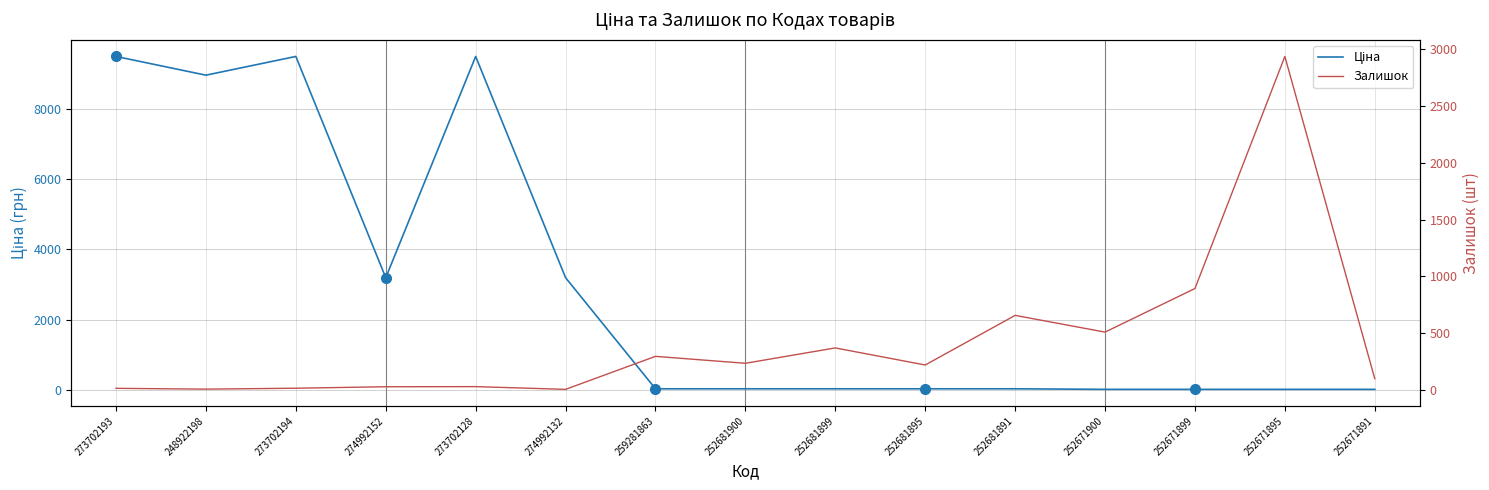

At which category is the sum across all series the highest?

273702128